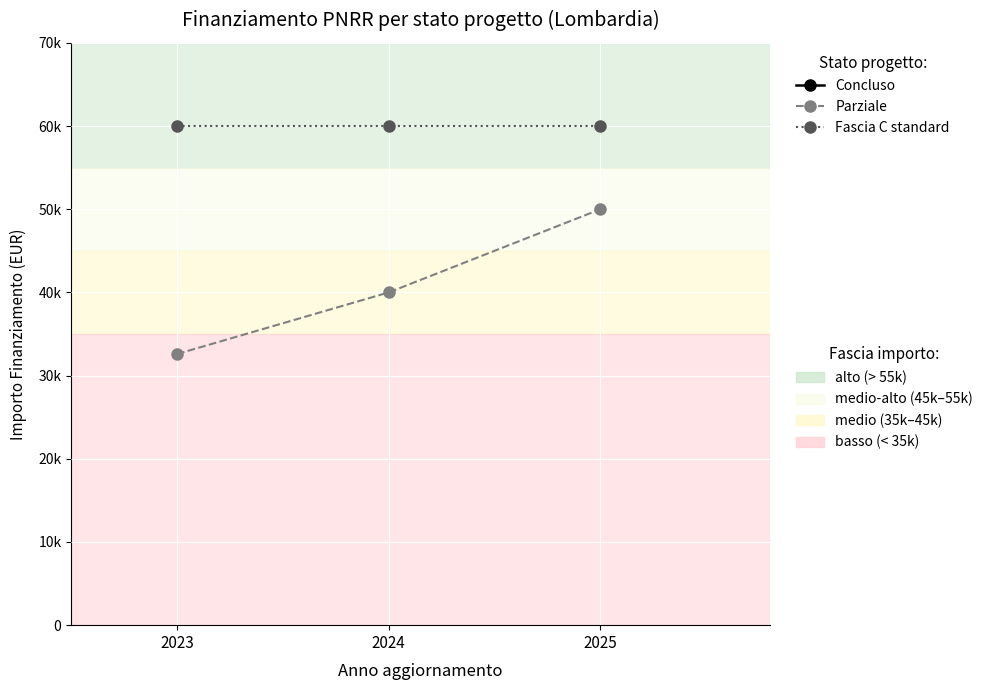

True or false: Fascia C standard has a value of 106944 at 2023.

False